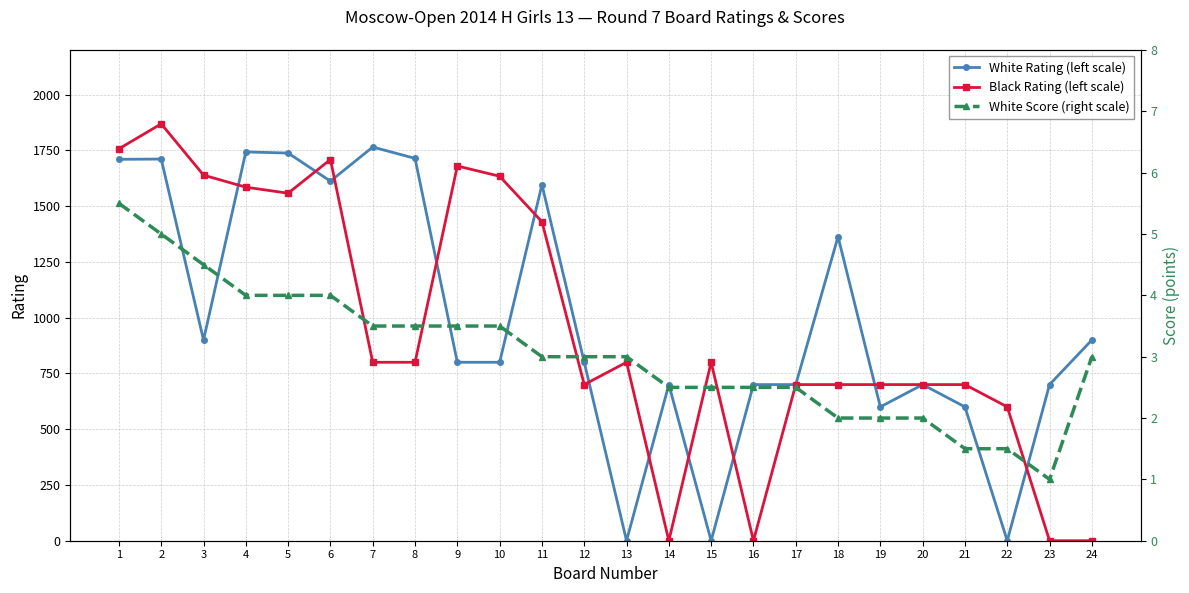

How many interior local peaks does the White Rating (left scale) series have?

7